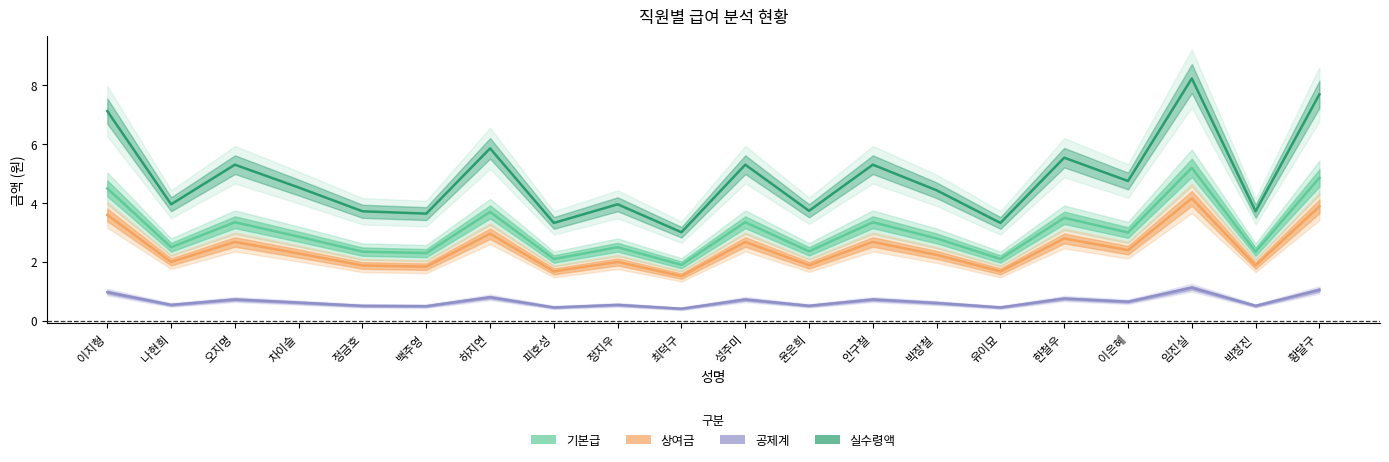

True or false: 기본급 and 공제계 intersect in this chart.

False